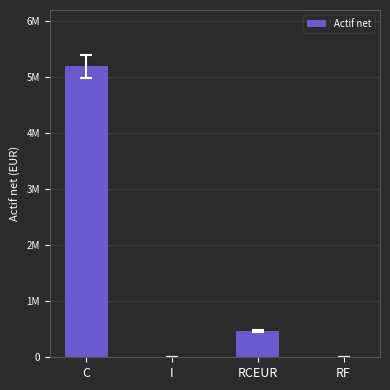

What is the greatest value displayed?

5194136.4